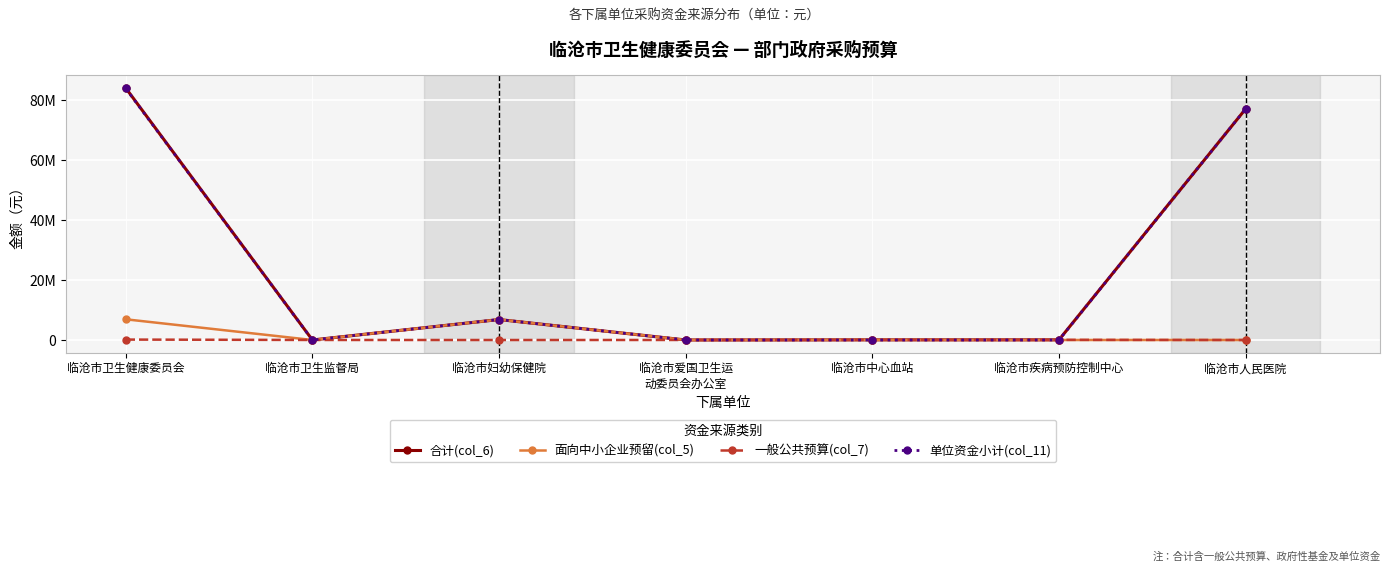

What is the label of the 1st point from the right?

临沧市人民医院